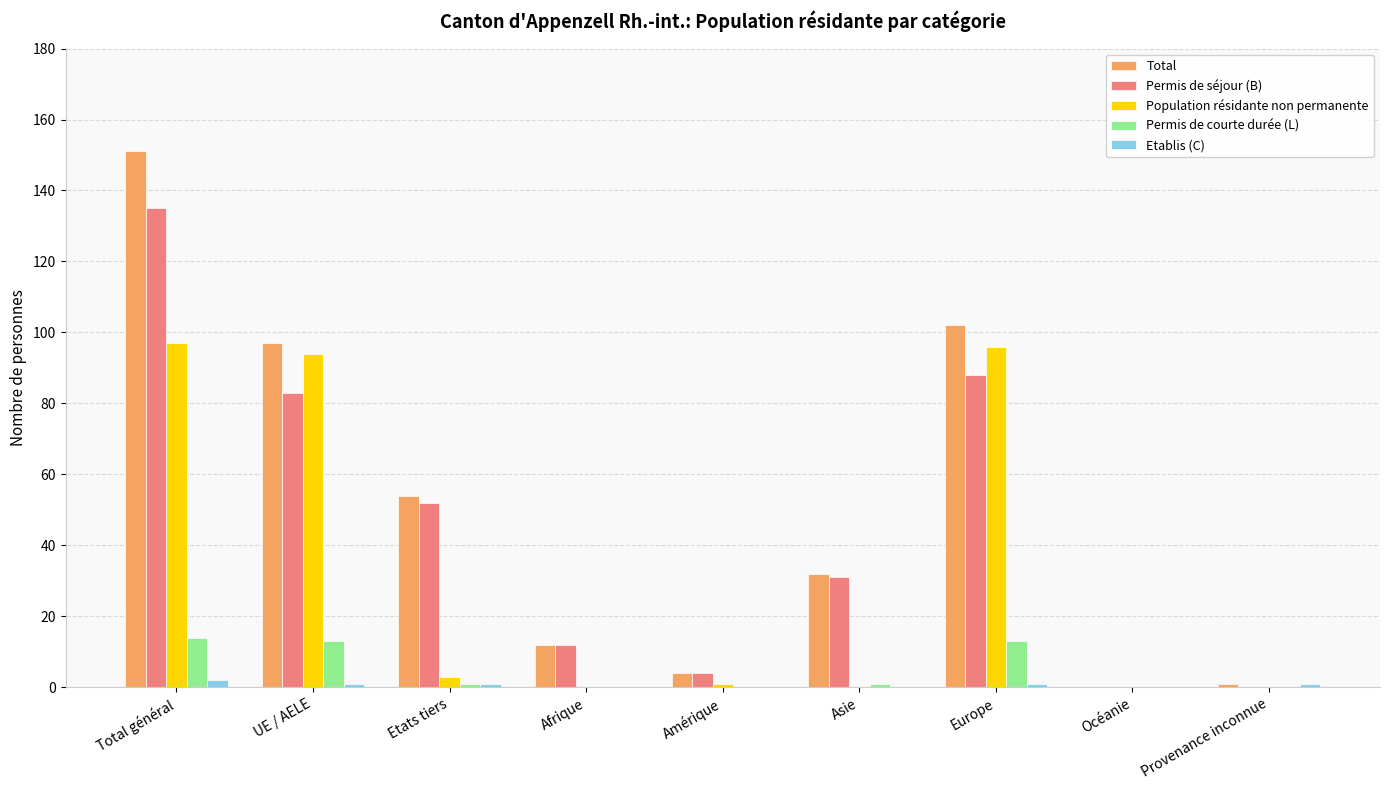

Count the number of categories in the chart.

9